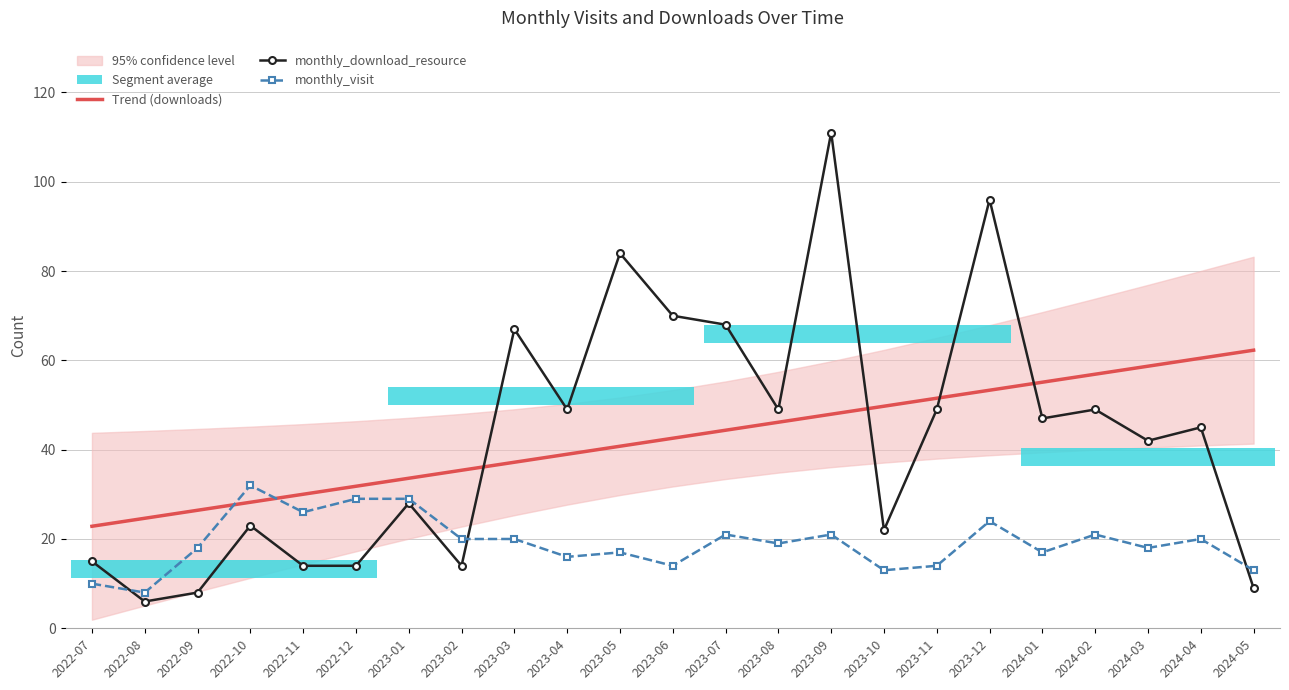

Which has a higher value, 2023-02 or 2023-12?

2023-12